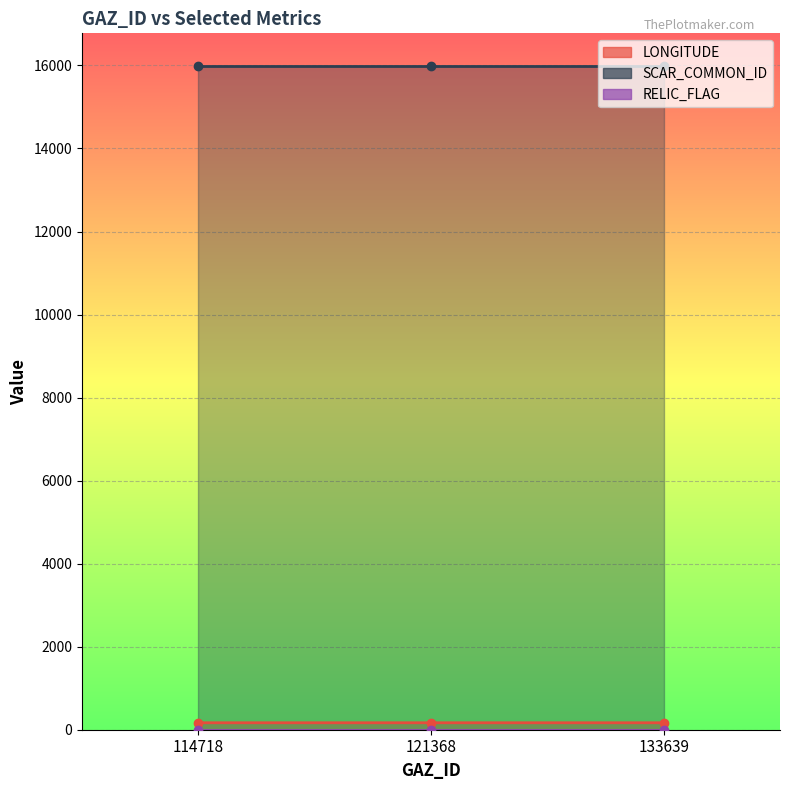

List the labels in order of LONGITUDE value, largest first.

121368, 114718, 133639